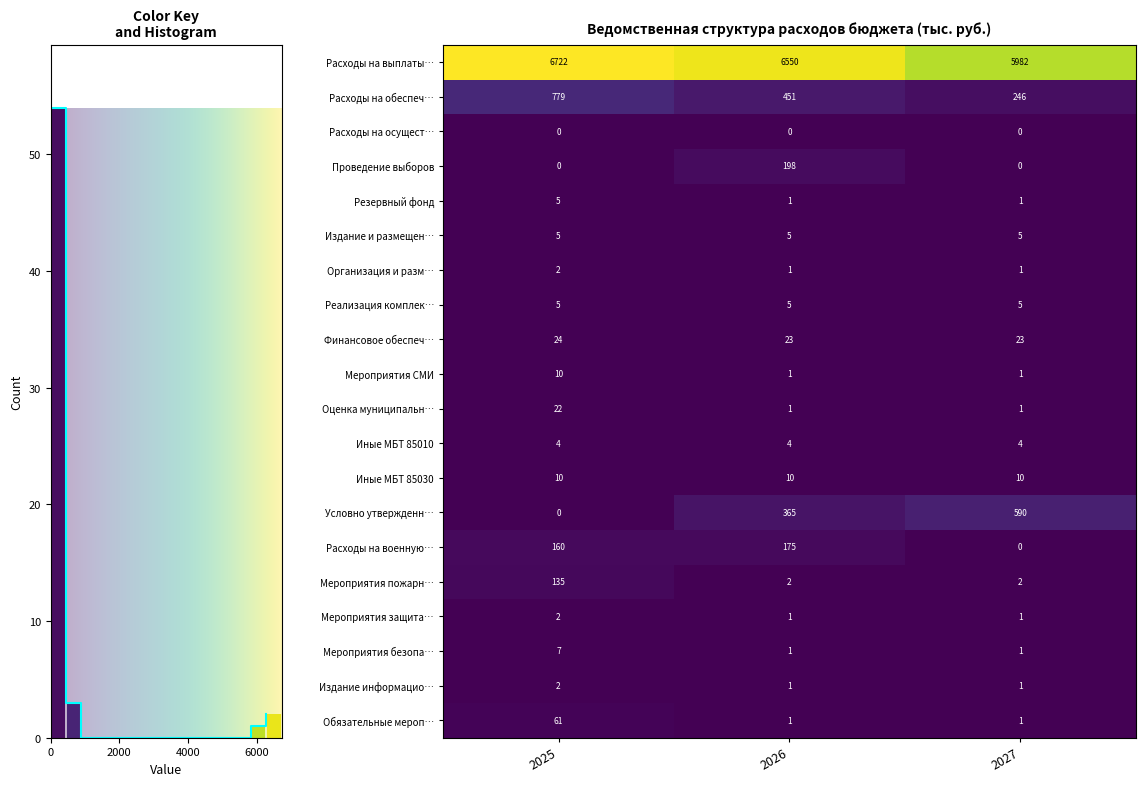

How many data points does each series have?

3